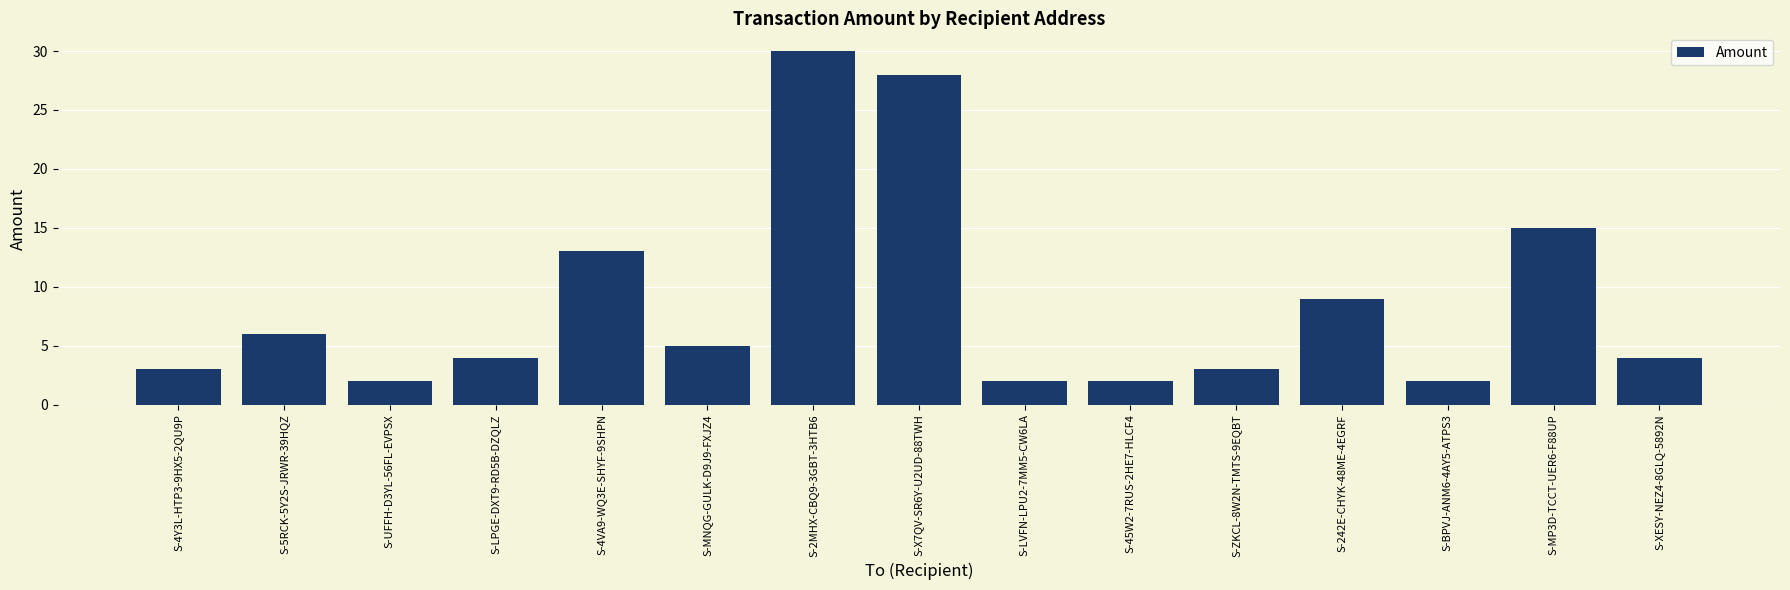

Approximately how many times larger is the value at S-242E-CHYK-48ME-4EGRF compared to S-BPVJ-ANM6-4AY5-ATPS3?

4.5